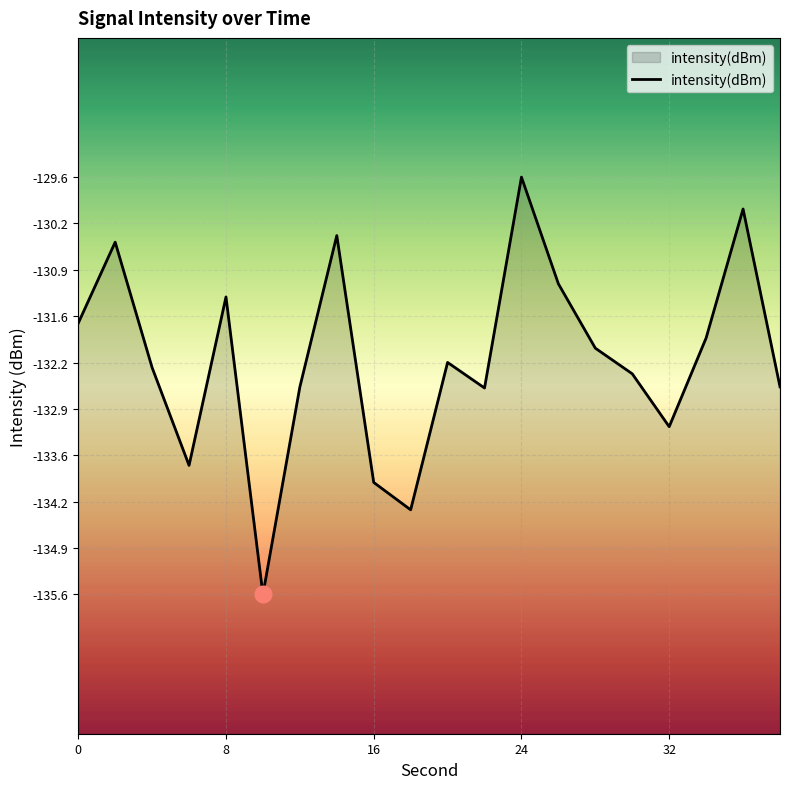

The chart shows a value of -134.4 at 18. True or false?

True